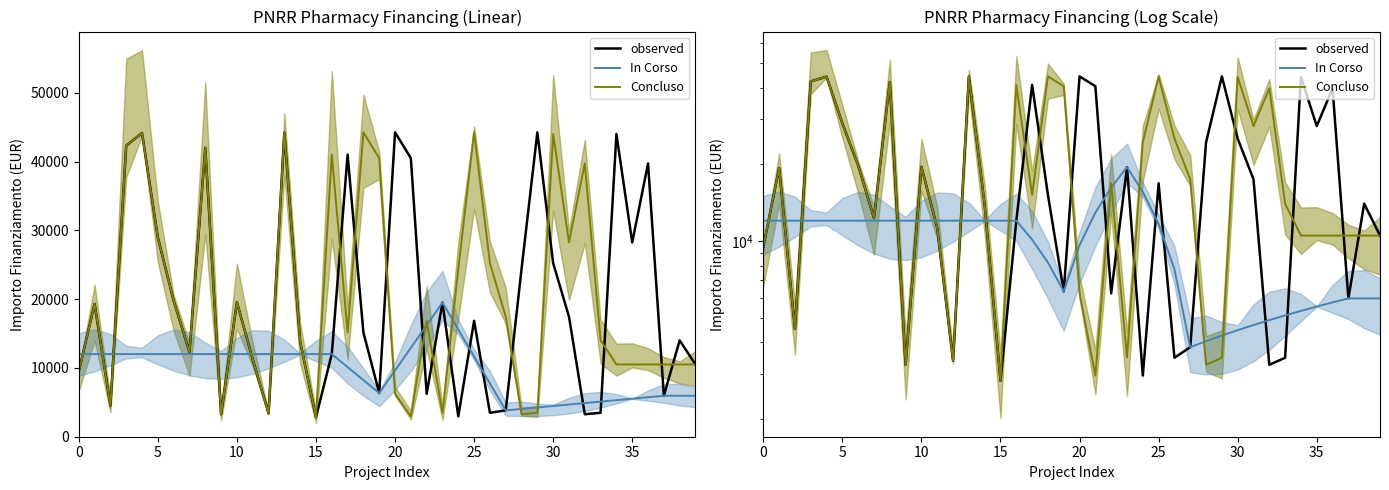

What is the label of the 26th point from the left?

25